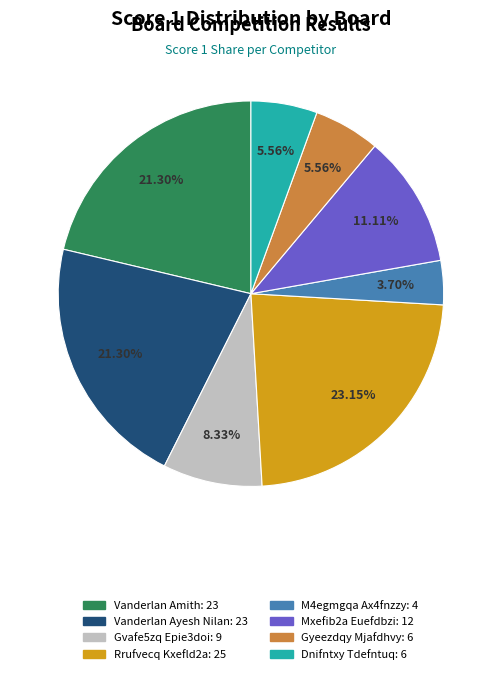

How many slices are in this pie chart?

8